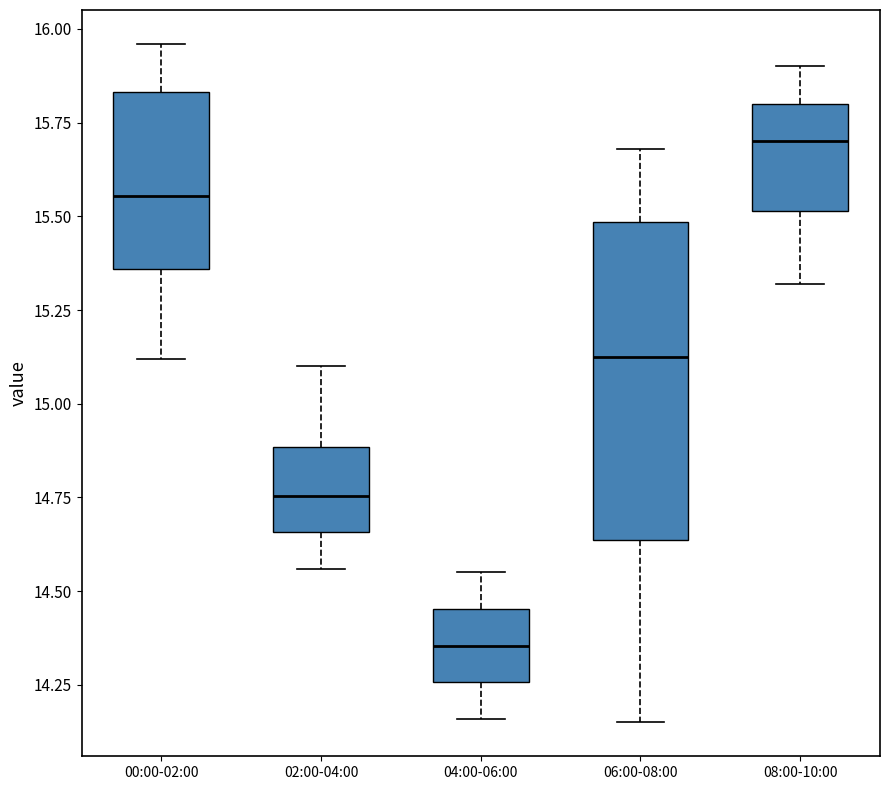

Reading left to right, read every box against the y-axis: the position of its median line, the range the box covers, and the ends of its whiskers. The values are not printed on the chart, so give them approximately, as read against the axis.

00:00-02:00: median 15.55, box 15.35 to 15.85, whiskers 15.10 to 15.95
02:00-04:00: median 14.75, box 14.65 to 14.90, whiskers 14.55 to 15.10
04:00-06:00: median 14.35, box 14.25 to 14.45, whiskers 14.15 to 14.55
06:00-08:00: median 15.15, box 14.65 to 15.50, whiskers 14.15 to 15.70
08:00-10:00: median 15.70, box 15.50 to 15.80, whiskers 15.30 to 15.90